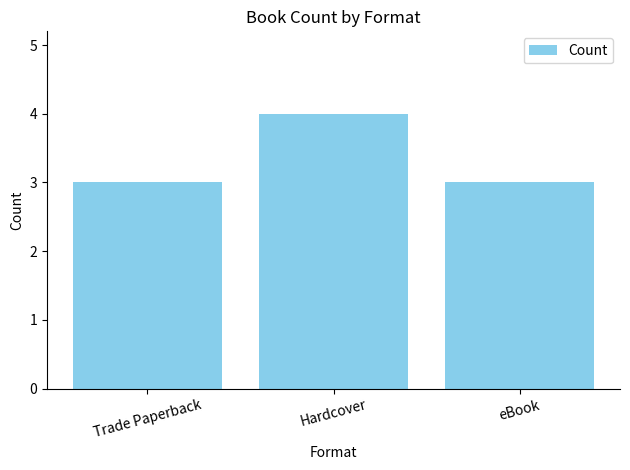

Reading right to left, transcribe all the data shown in this chart.

3	4	3